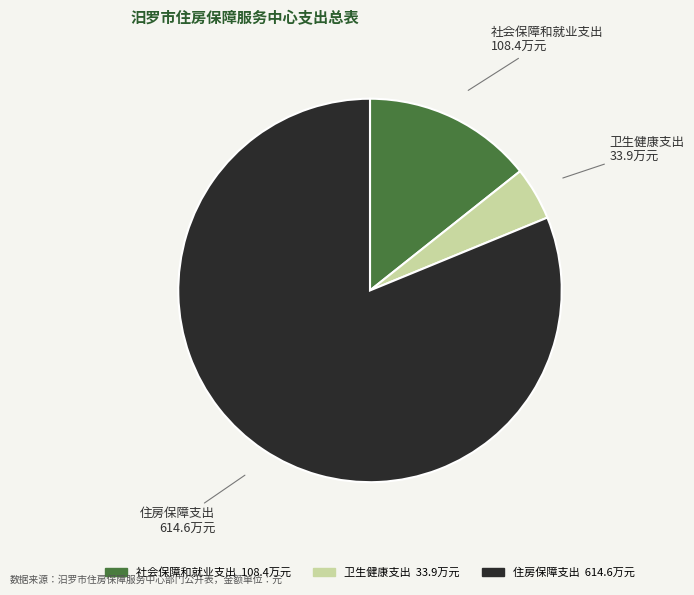

Rank the categories by value from lowest to highest.

卫生健康支出, 社会保障和就业支出, 住房保障支出